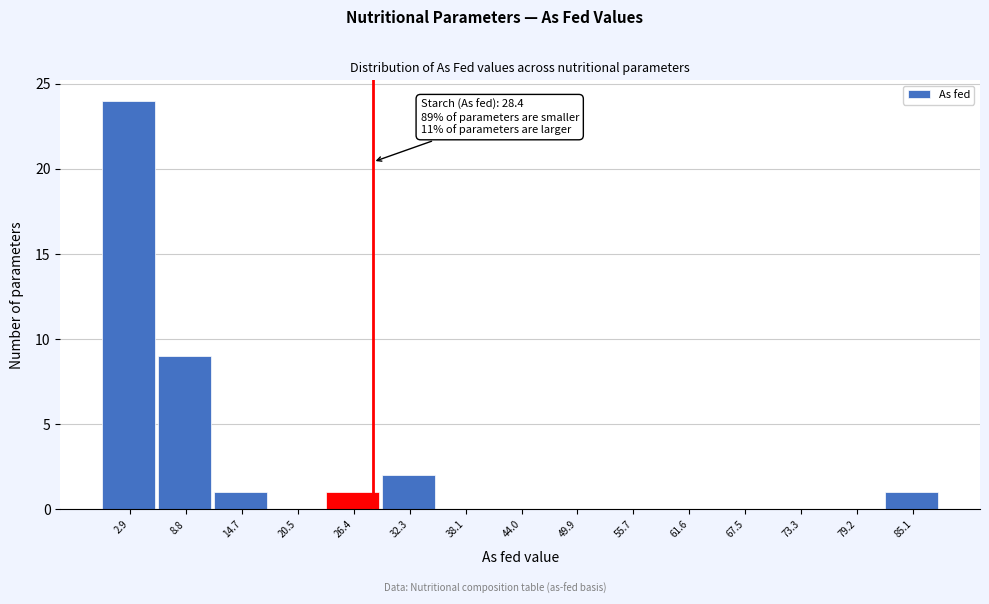

Over which range of the x-axis is the bar tallest?

0 to 6